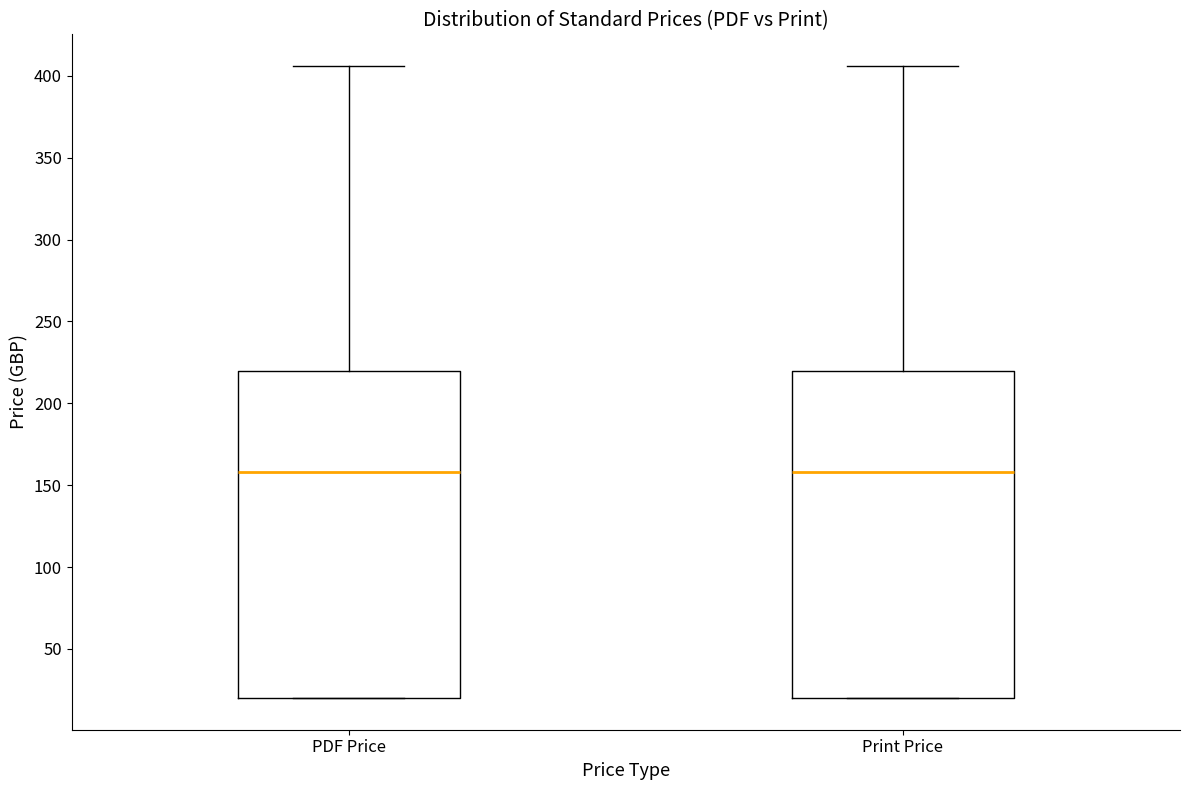

Reading left to right, read every box against the y-axis: the position of its median line, the range the box covers, and the ends of its whiskers. The values are not printed on the chart, so give them approximately, as read against the axis.

PDF Price: median 160, box 20 to 220, whiskers 20 to 405
Print Price: median 160, box 20 to 220, whiskers 20 to 405